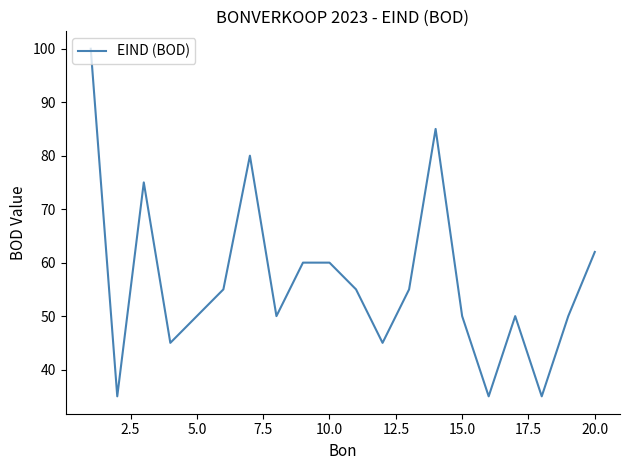

How many distinct data groups are displayed?

1